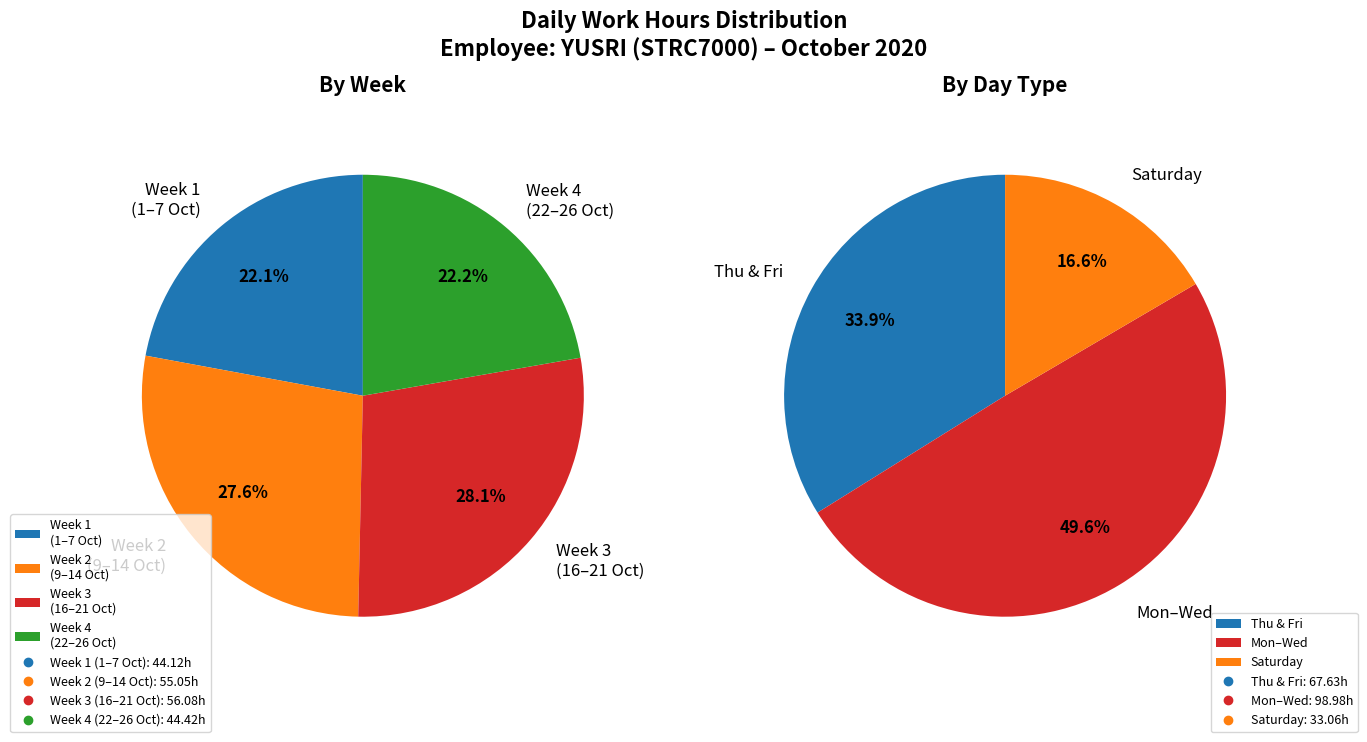

Does any single category account for the majority?

No